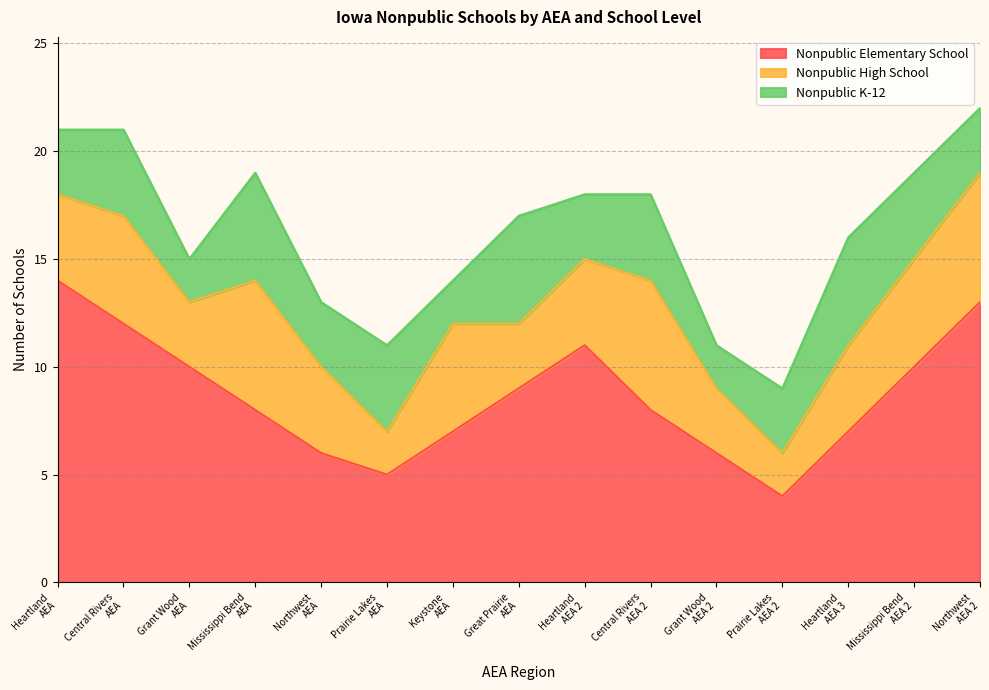

How many interior local peaks does the Nonpublic K-12 series have?

6